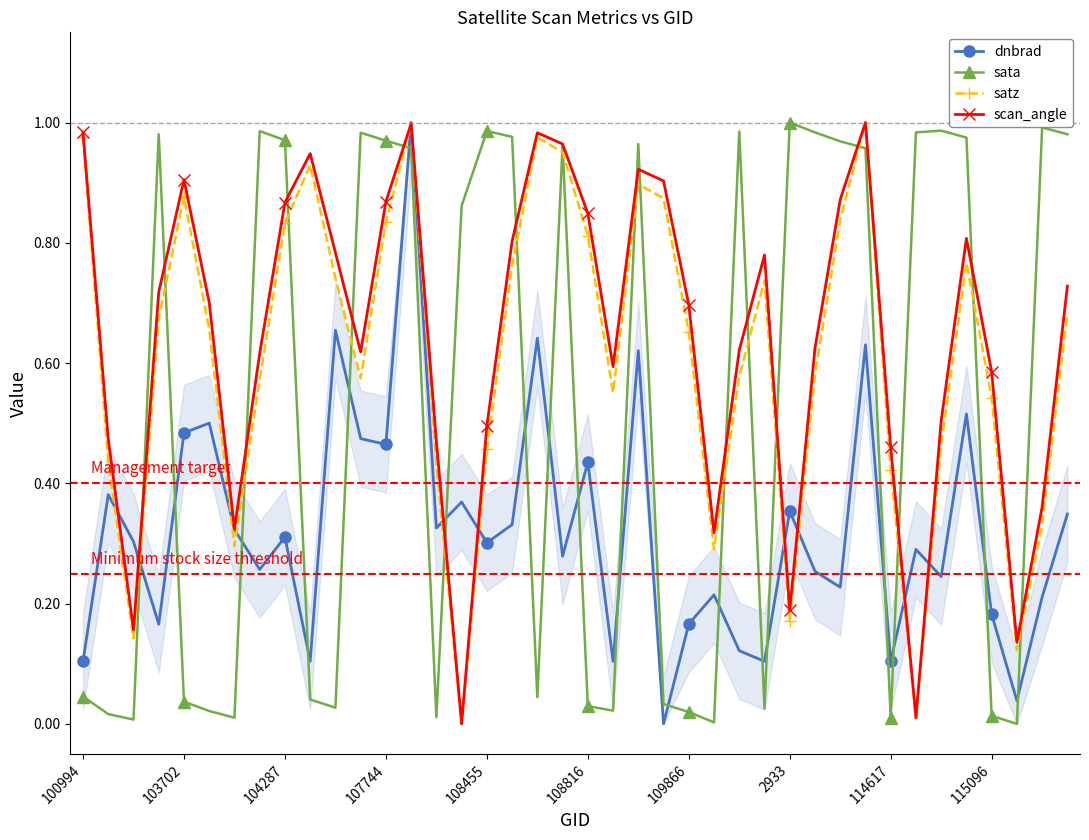

The value of sata at 37 is 0.5. True or false?

False